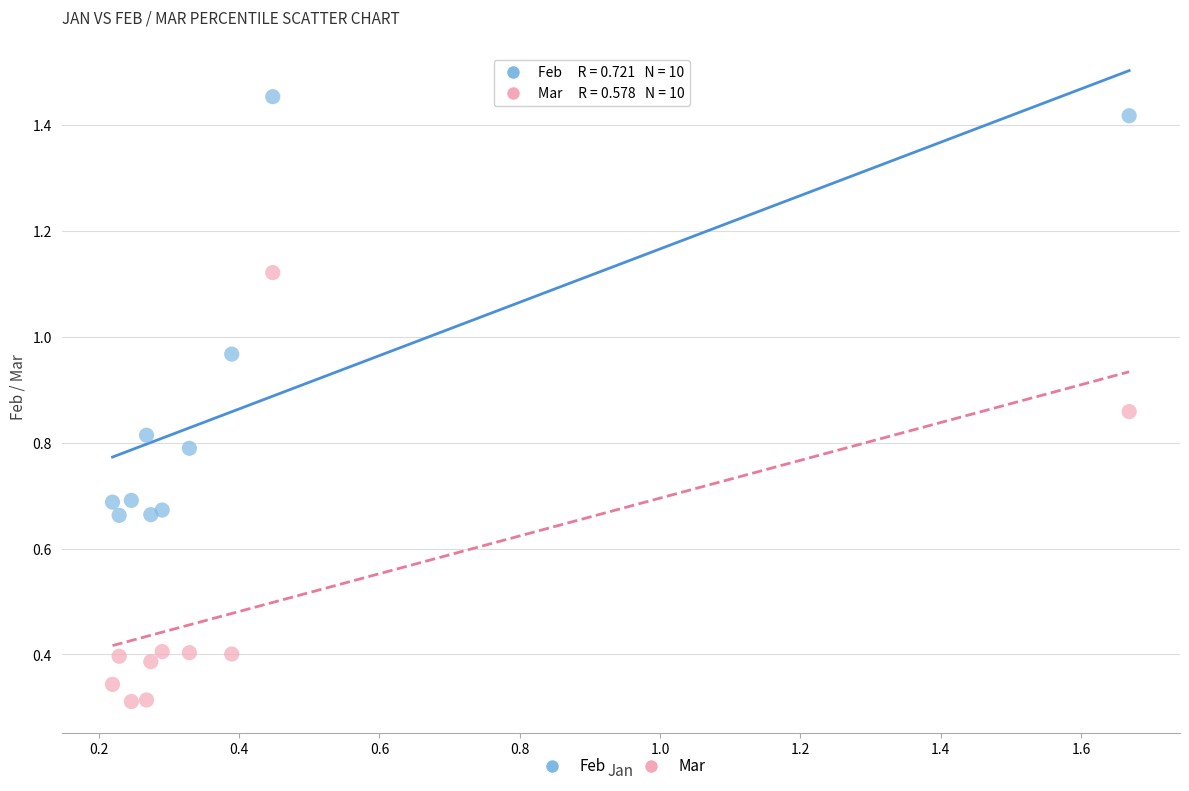

Which series has the largest Y range (max minus min)?

Mar